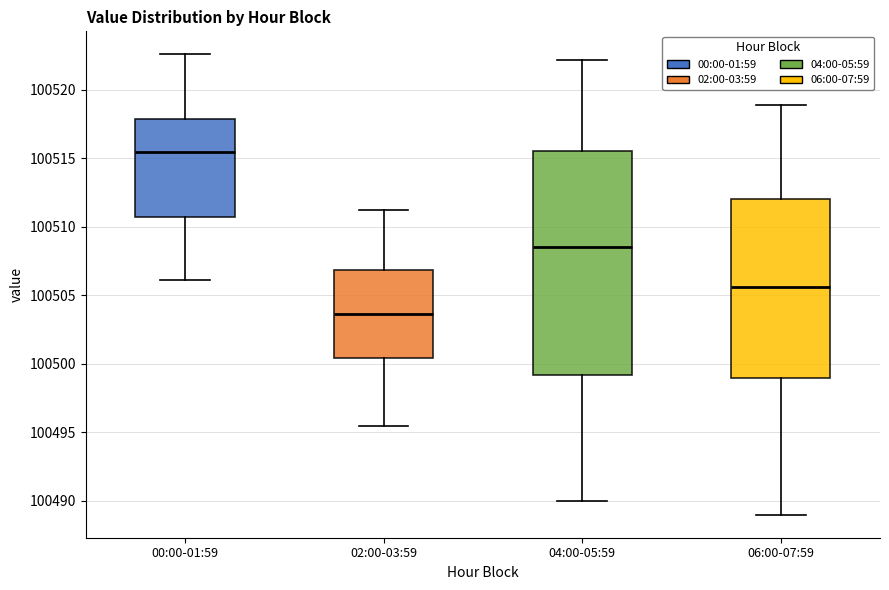

Where does the lower whisker of the box for 02:00-03:59 end on the y-axis? The values are not printed on the chart, so give them approximately, as read against the axis.

100495.5